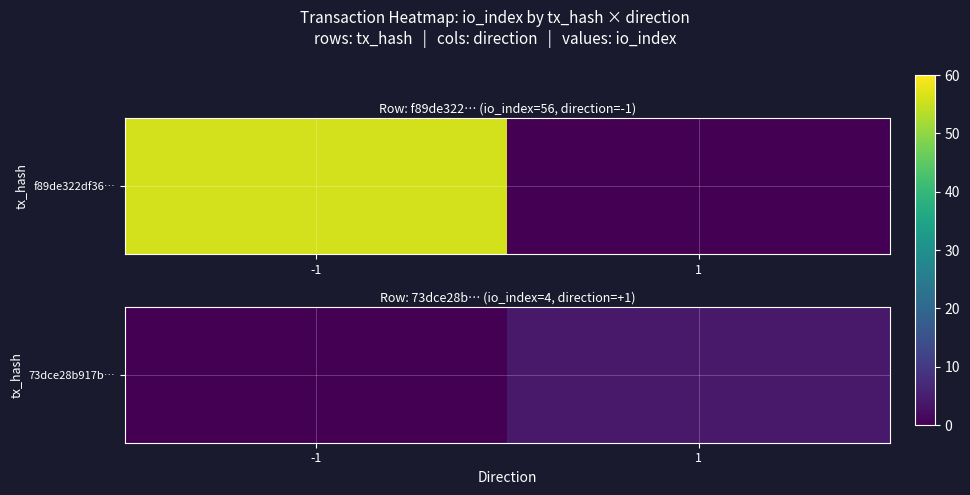

What is the sum of the values at -1 and 1?

4